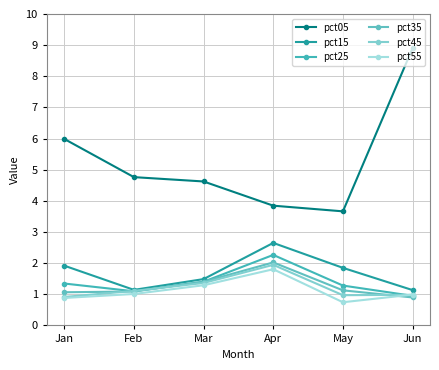

How many lines are shown in the chart?

6